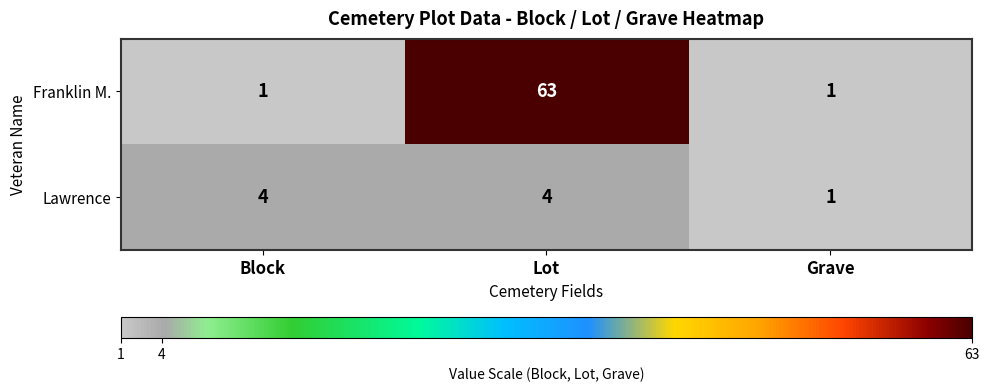

True or false: Franklin M. has a value of 1 at Block.

True